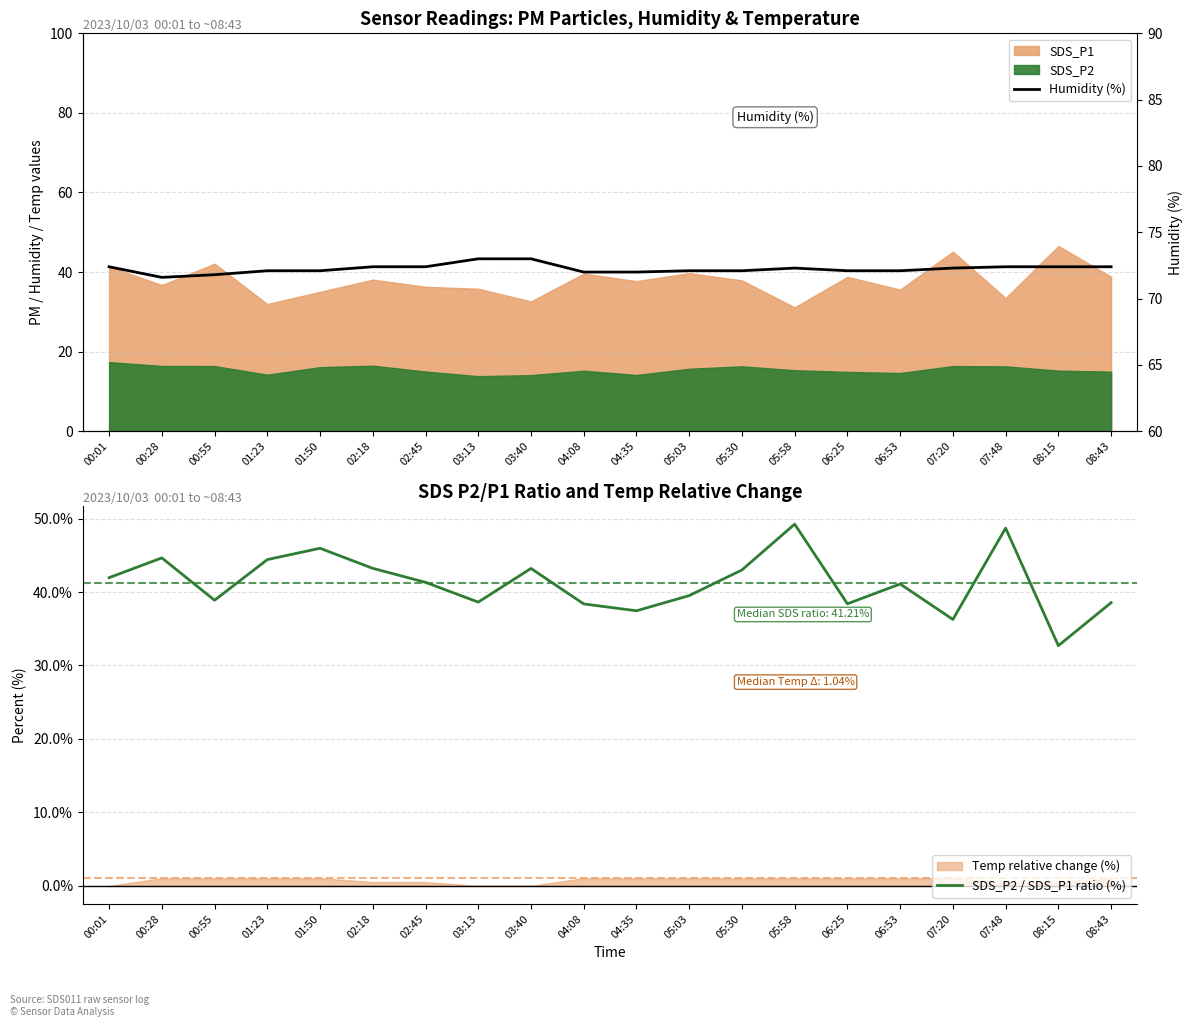

Reading left to right, extract all data points from this chart.

SDS_P2 / SDS_P1 ratio (%): 42.0	44.7	38.9	44.4	46.0	43.2	41.3	38.6	43.2	38.4	37.5	39.5	43.0	49.2	38.4	41.1	36.3	48.7	32.7	38.6
Humidity (%): 72.4	71.6	71.8	72.1	72.1	72.4	72.4	73.0	73.0	72.0	72.0	72.1	72.1	72.3	72.1	72.1	72.3	72.4	72.4	72.4